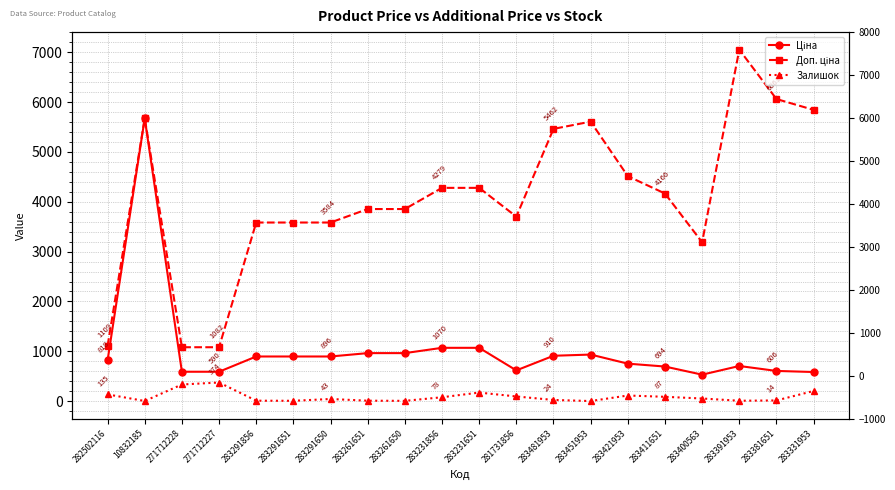

Does the chart have visible grid lines?

Yes